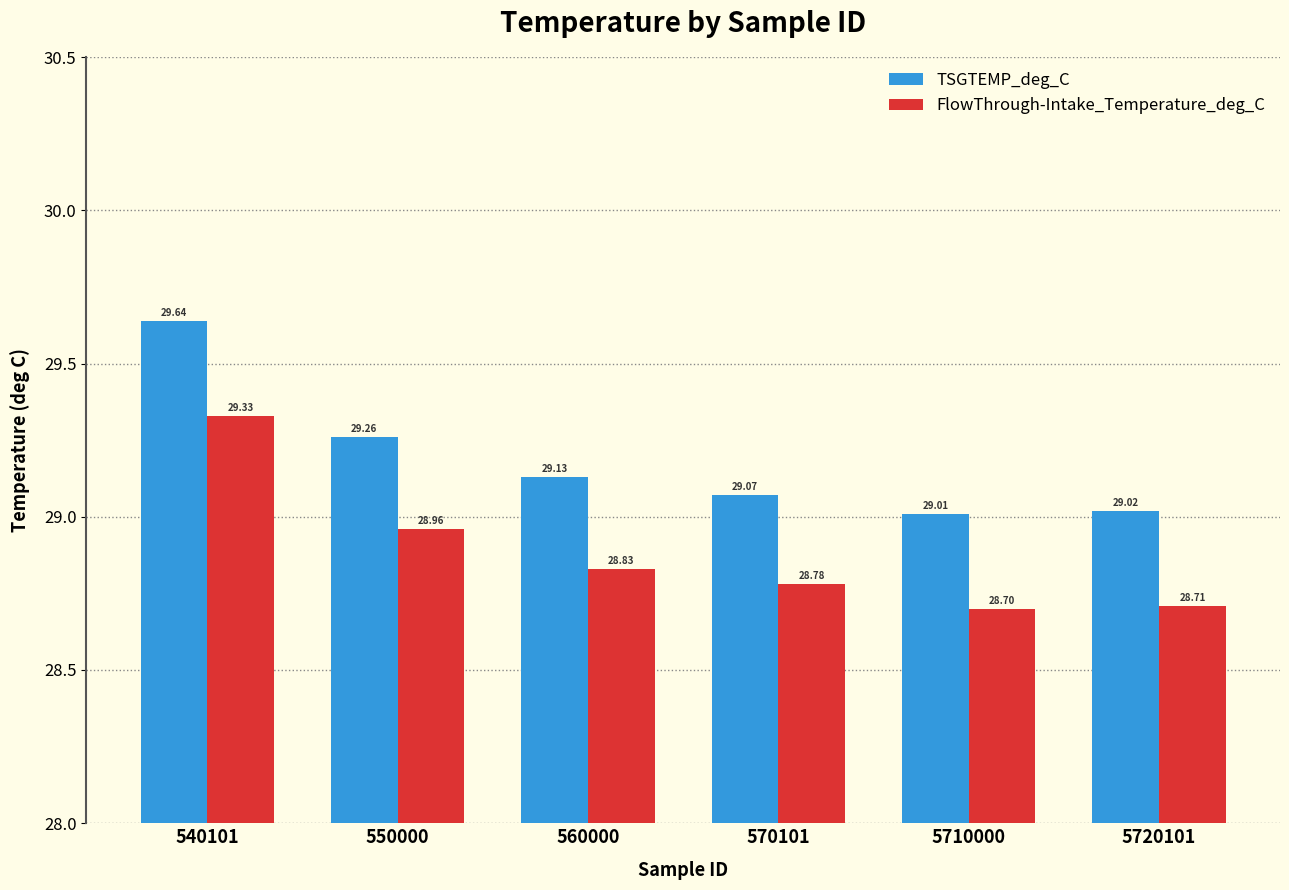

Between 560000 and 5720101, which series saw the biggest shift?

FlowThrough-Intake_Temperature_deg_C